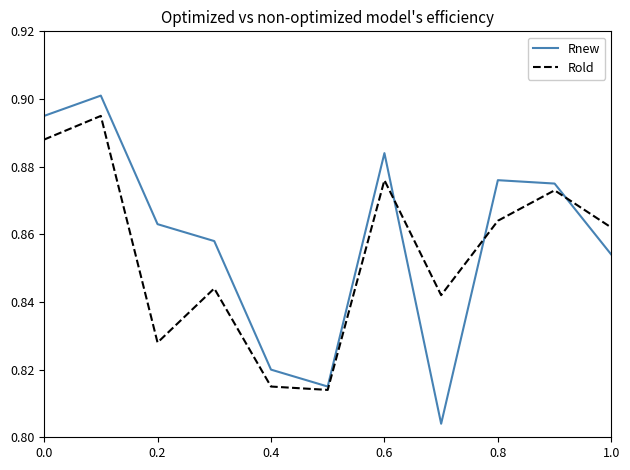

Which series has the largest total across all categories?

Rnew